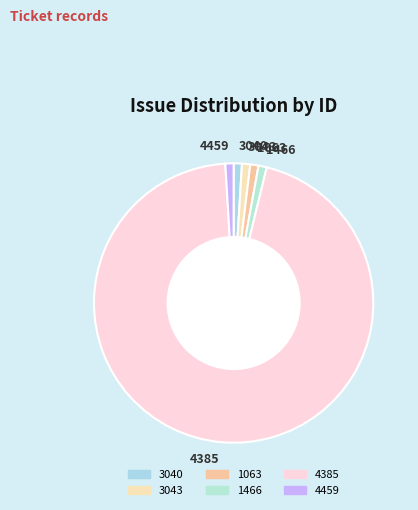

Between 4385 and 1063, which is larger?

4385